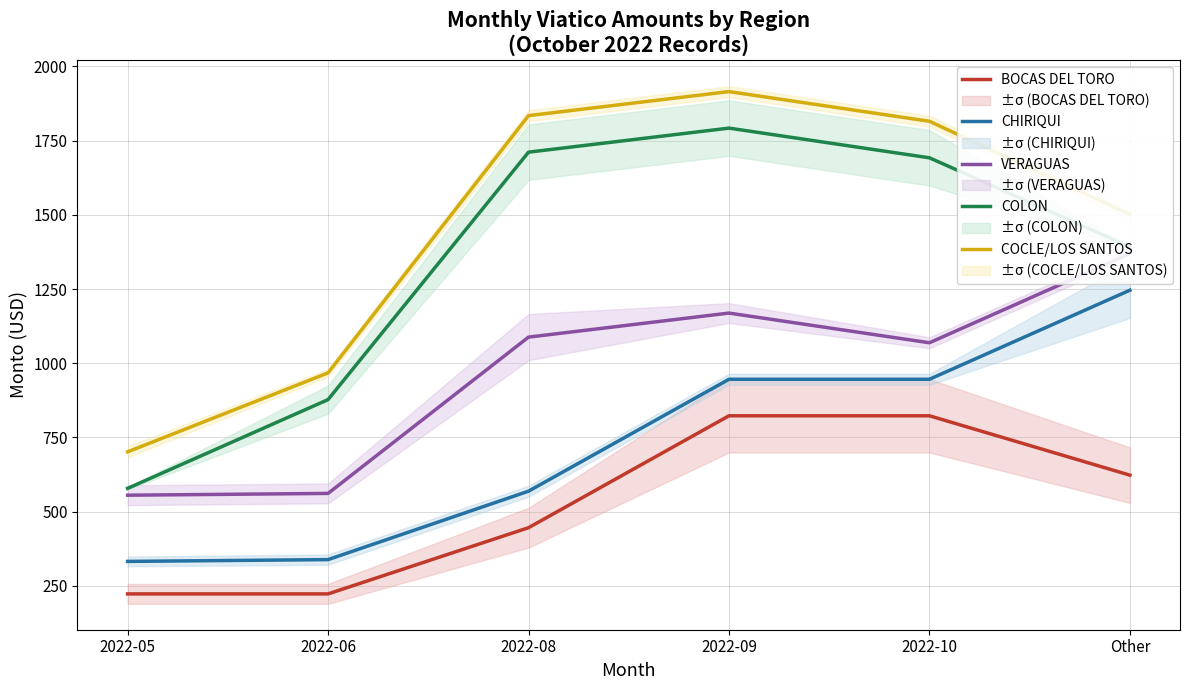

What is the difference between the second highest and second lowest values in the BOCAS DEL TORO series?

600.0